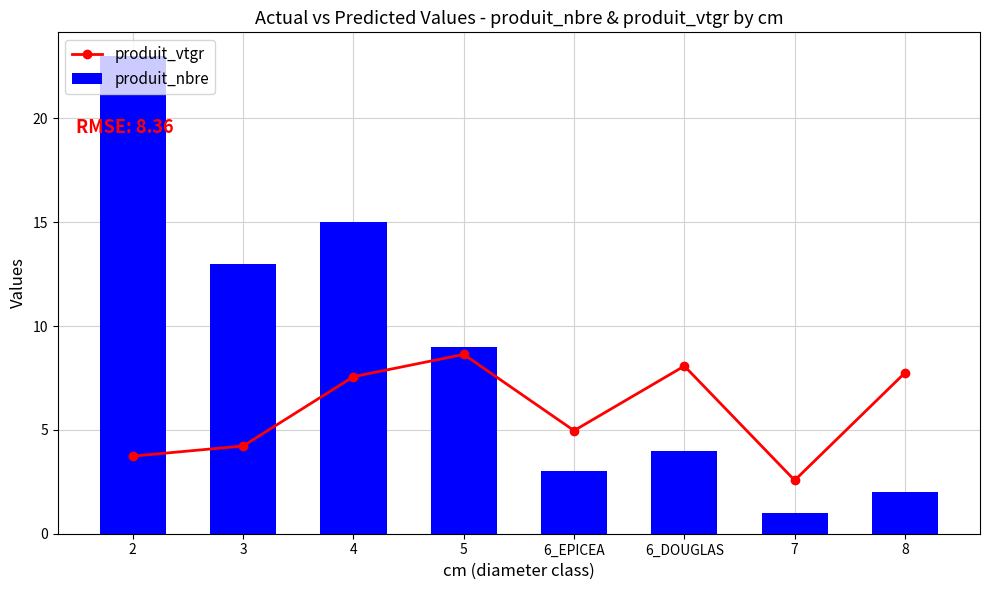

How many data points in produit_vtgr are above 7?

4